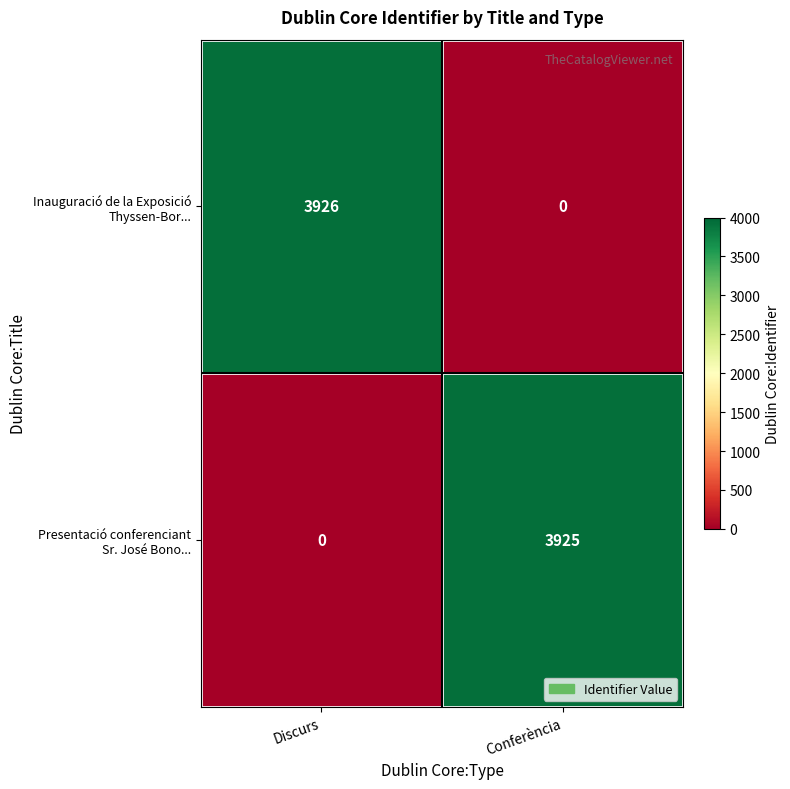

What is the difference between the highest and lowest values at Conferència?

3925